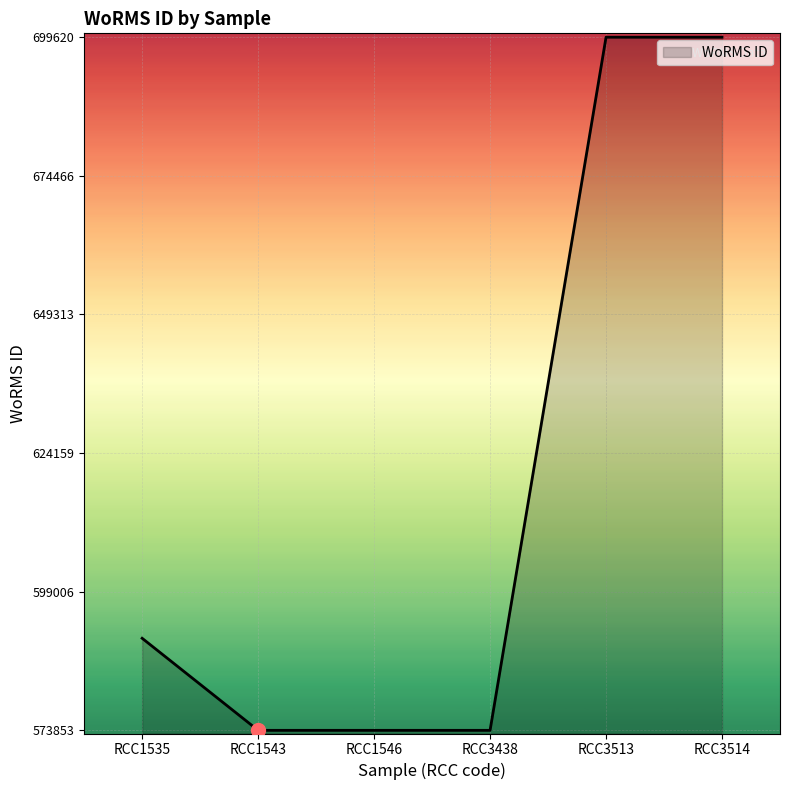

What is the minimum value shown in the chart?

573853